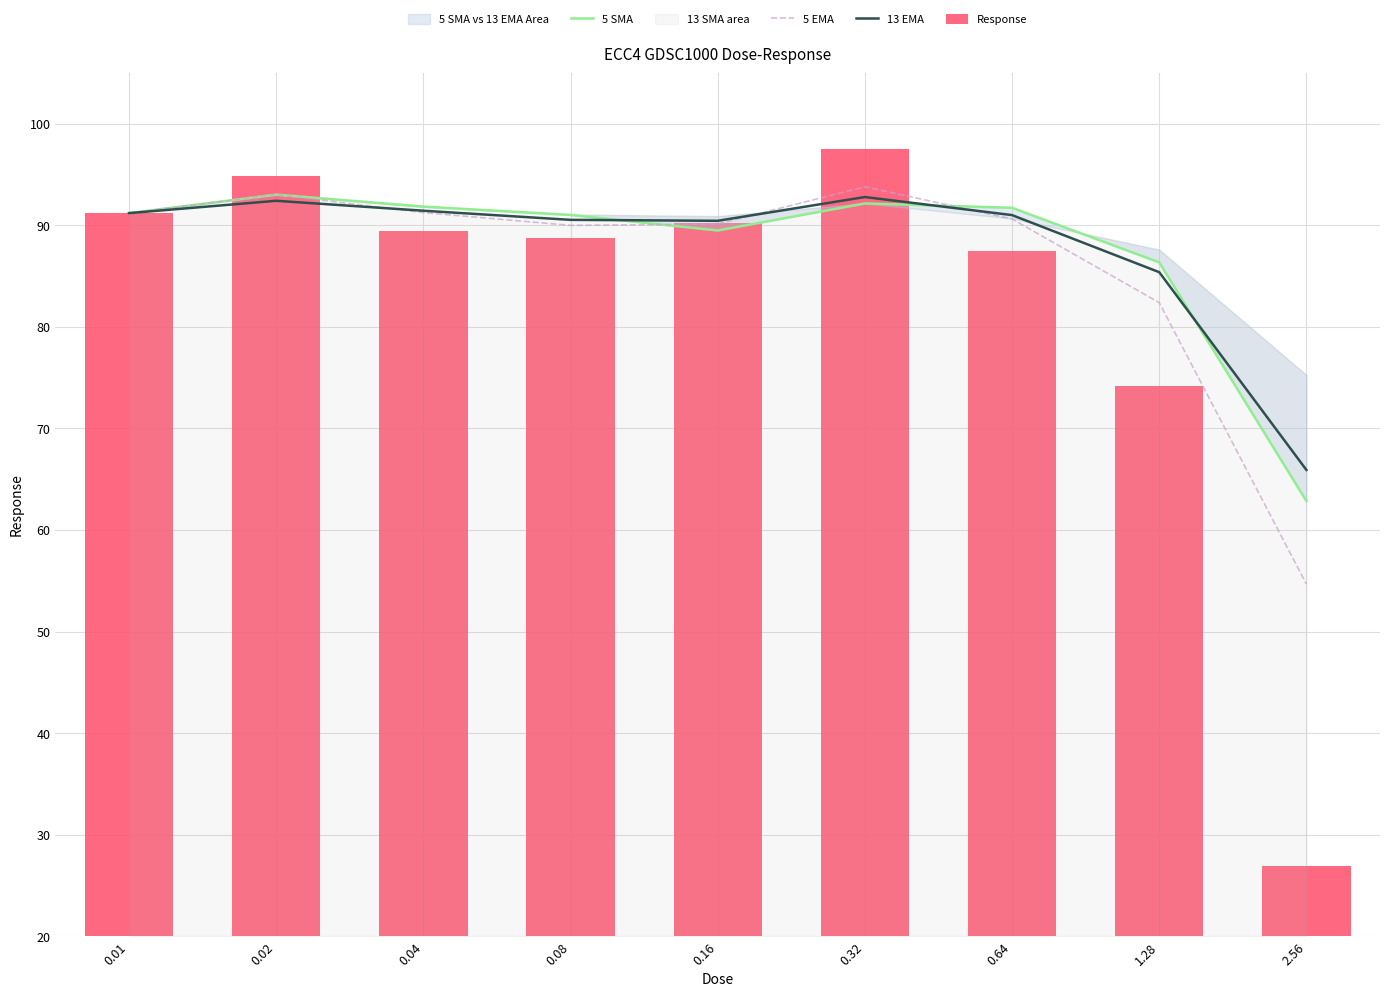

At which label does 5 SMA reach its peak?

0.02